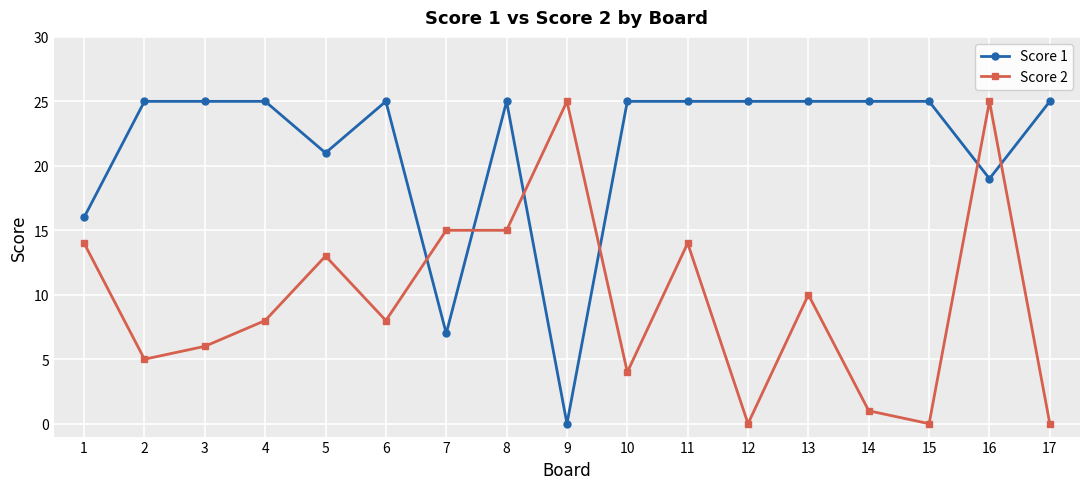

True or false: Score 1 and Score 2 cross at least once.

True